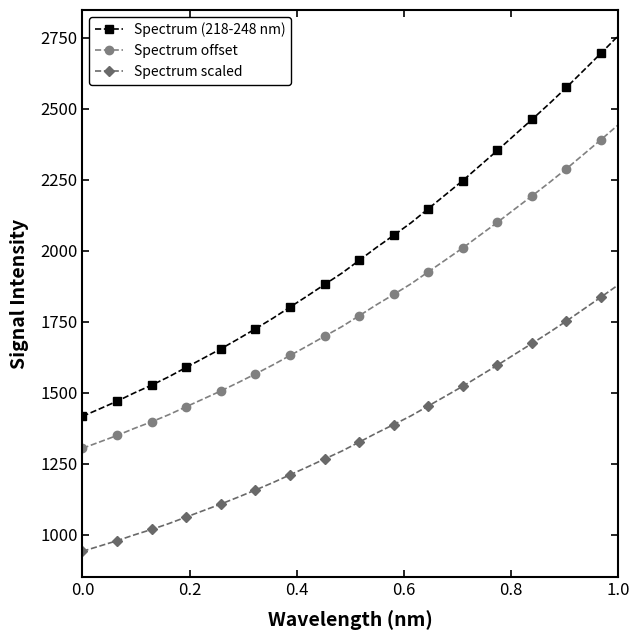

What is the average value of the Spectrum (218-248 nm) series?

1995.1